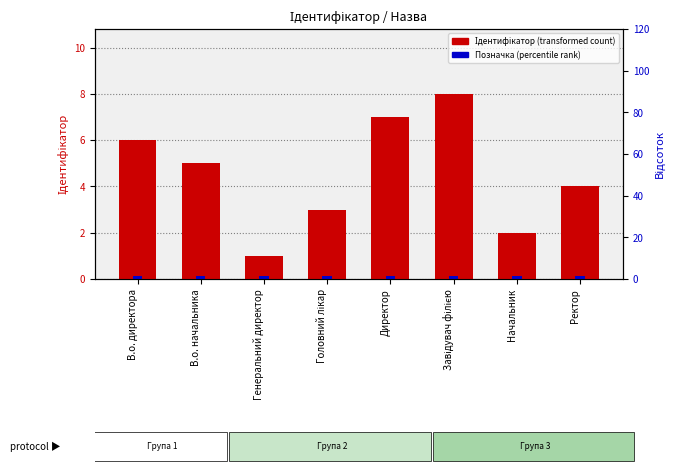

What is the total value across all series at В.о. директора?

6.2